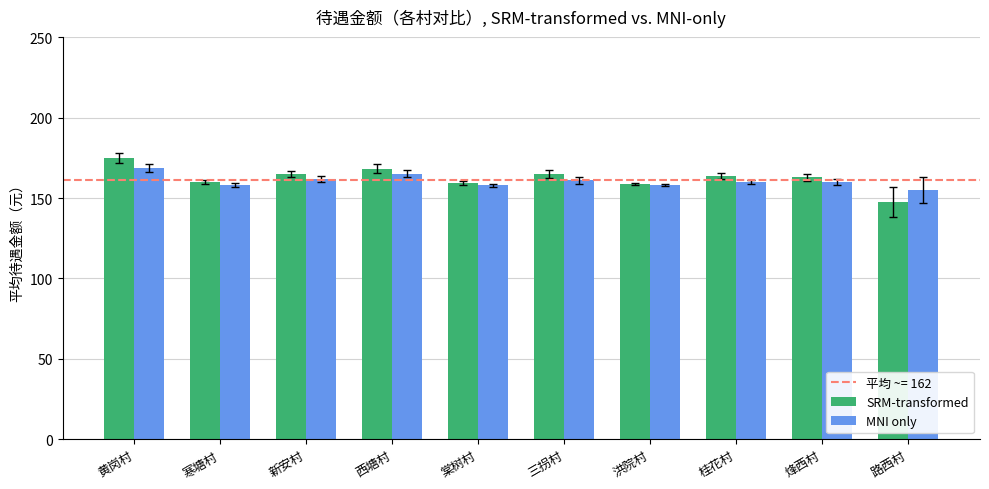

What is the spread (max minus min) of values at 棠树村?

1.3